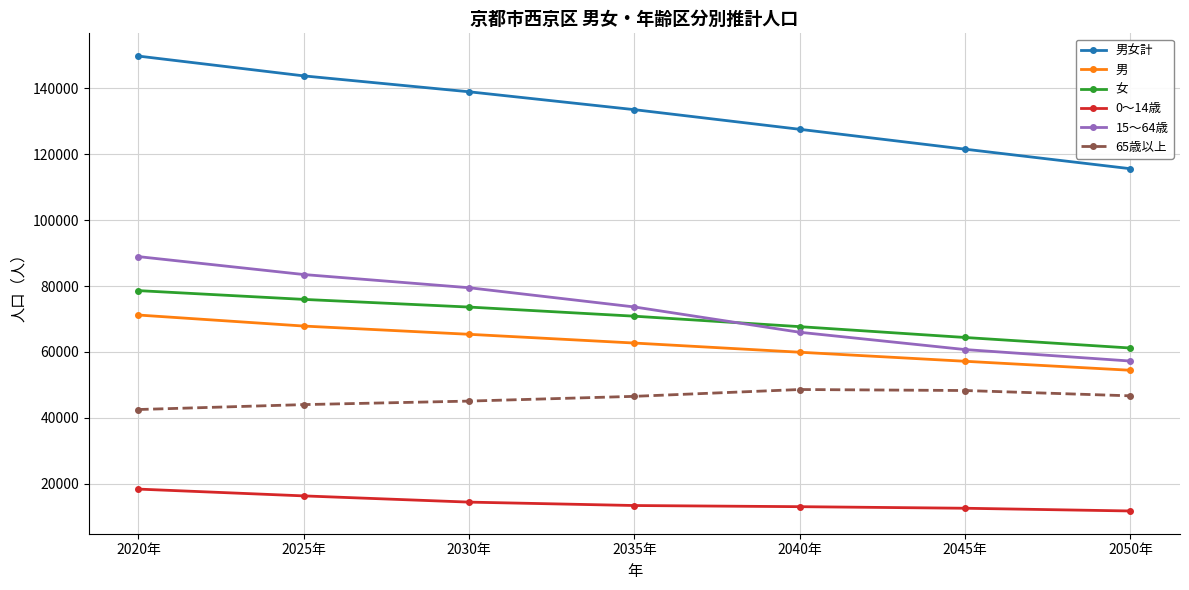

What are all the series names shown in the legend?

男女計, 男, 女, 0～14歳, 15～64歳, 65歳以上